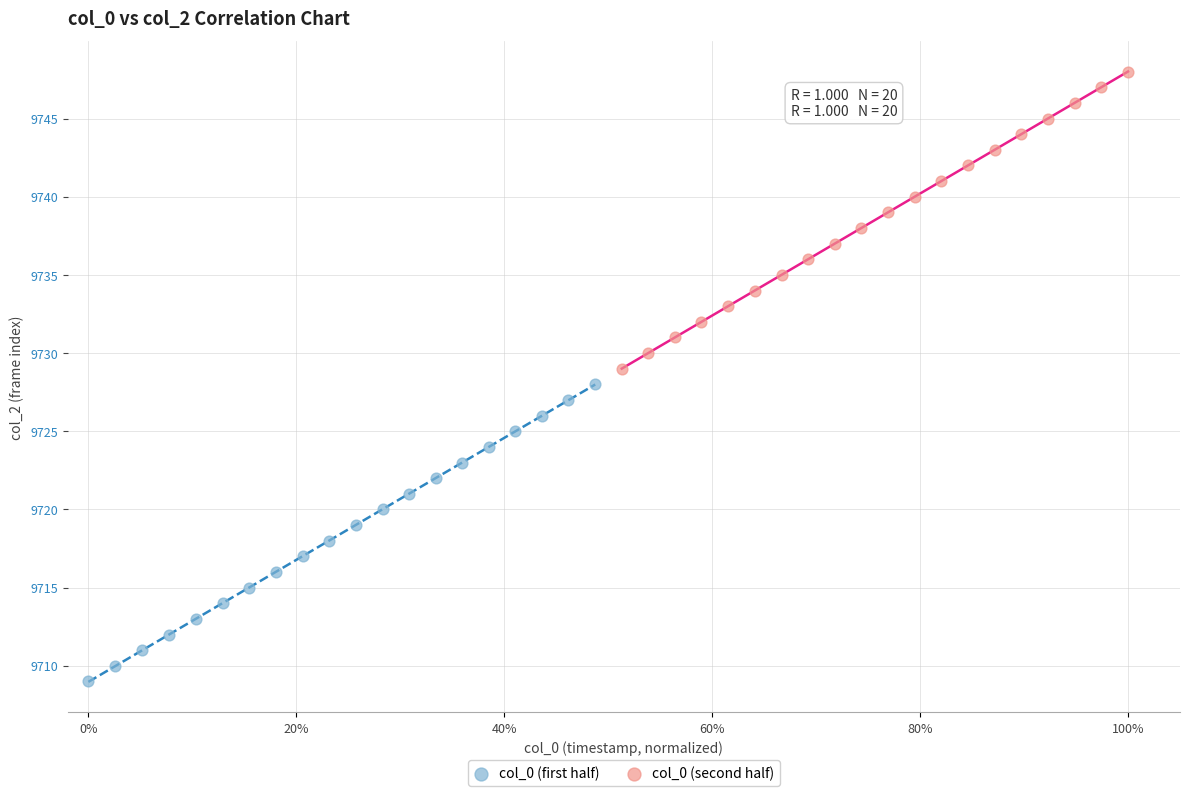

Which series contains the highest Y value?

col_0 (second half)